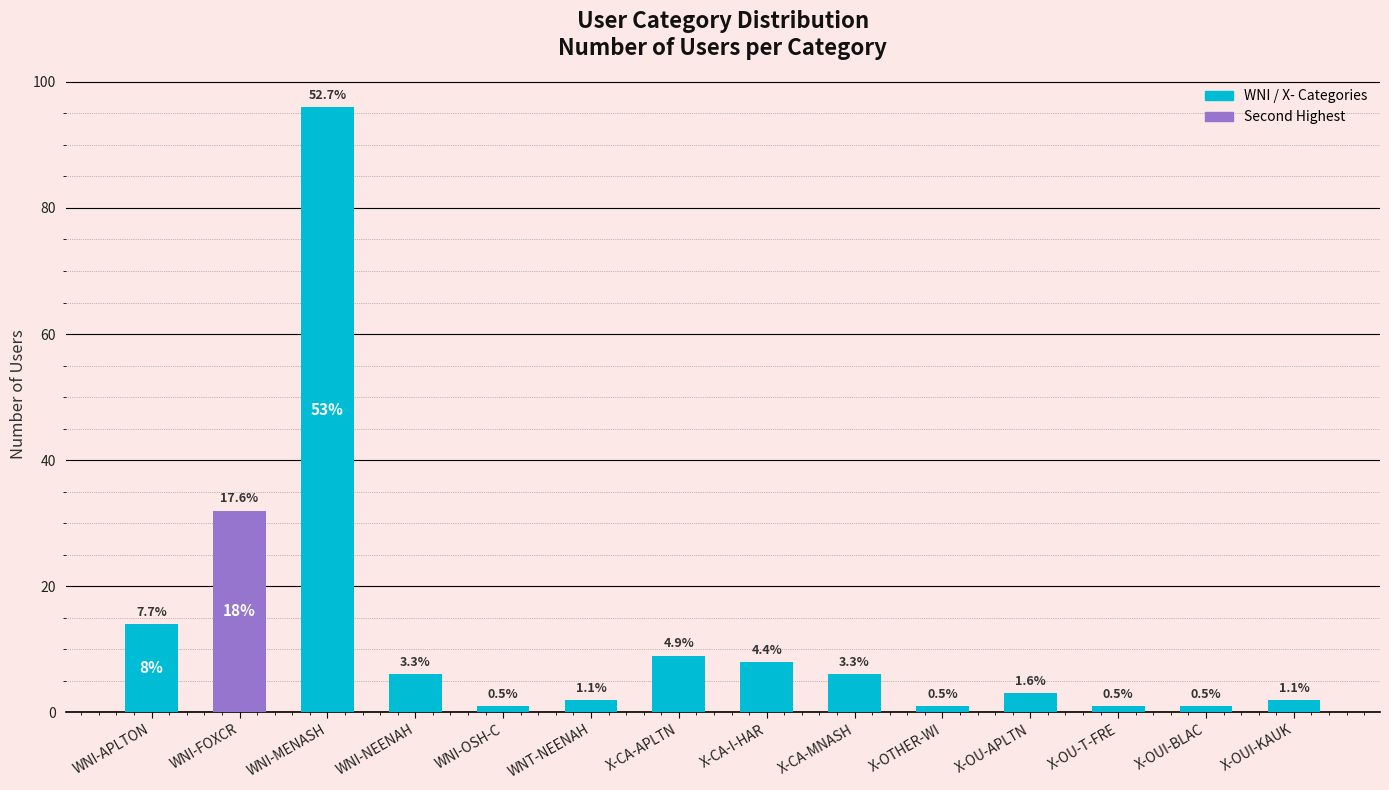

What is the average value?

13